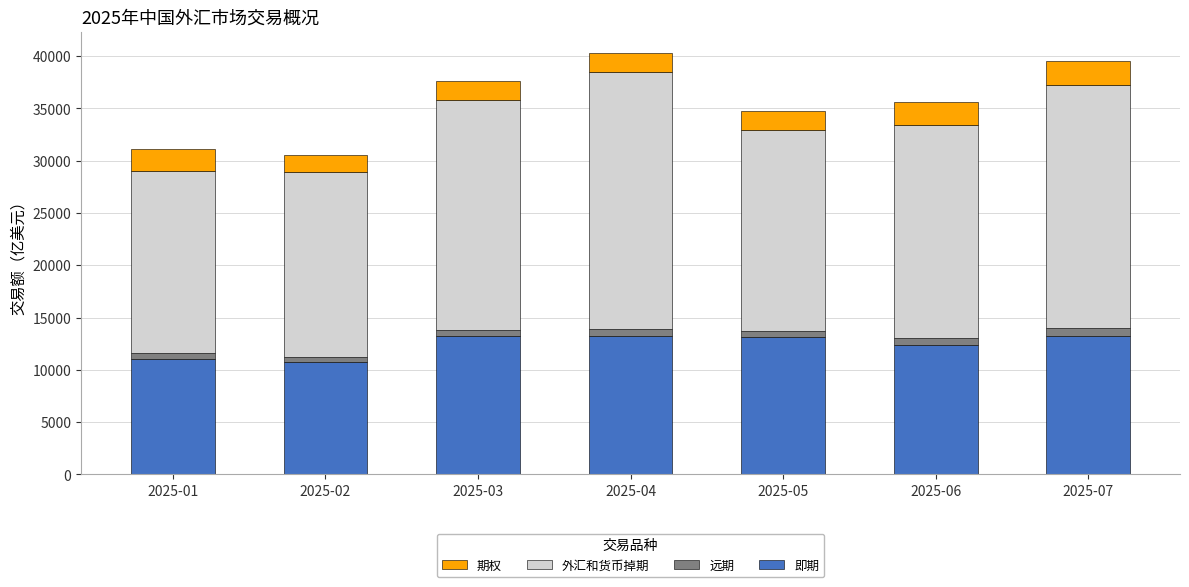

What is the minimum value for 即期?

10751.8